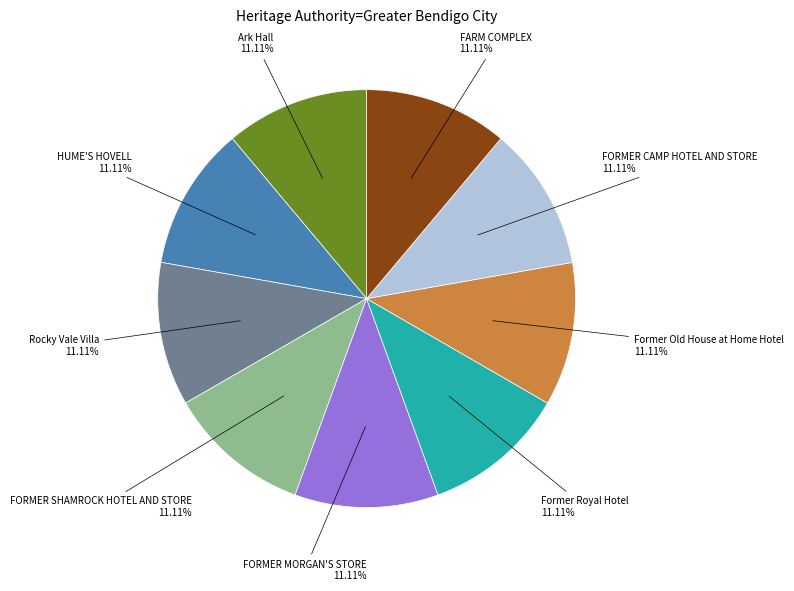

Does any single category account for the majority?

No